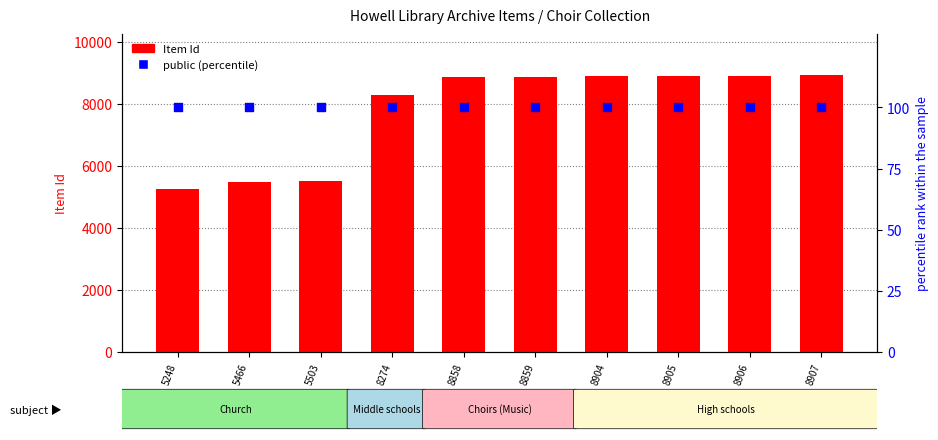

Which series has the largest total across all categories?

Item Id